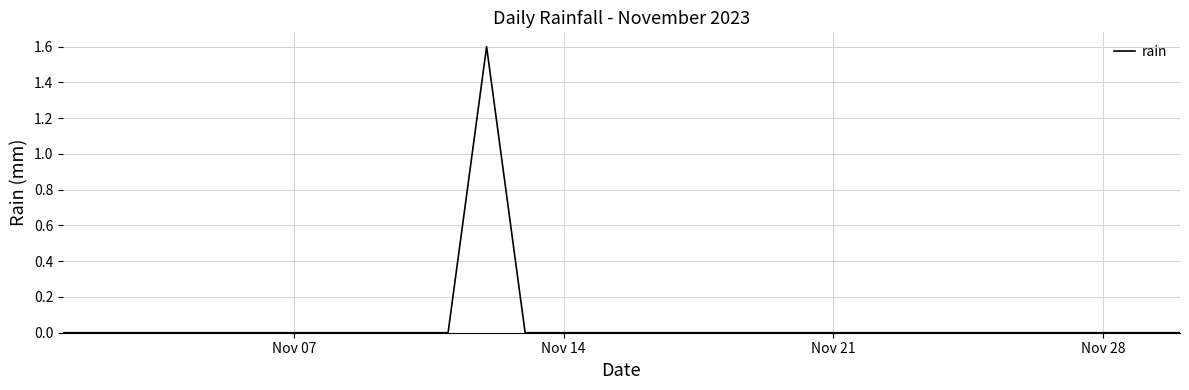

What is the greatest value displayed?

1.6